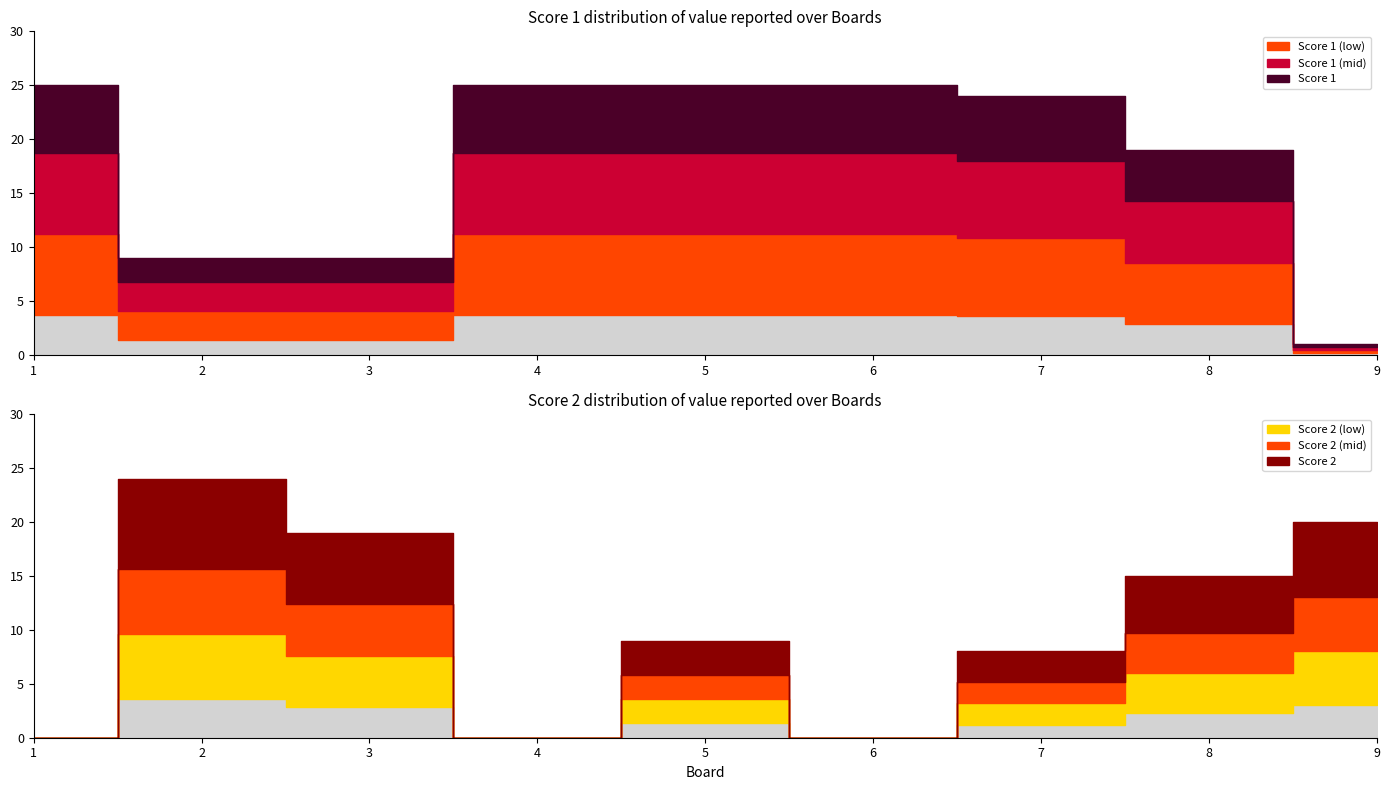

What is the highest value of the Score 2 series?

24